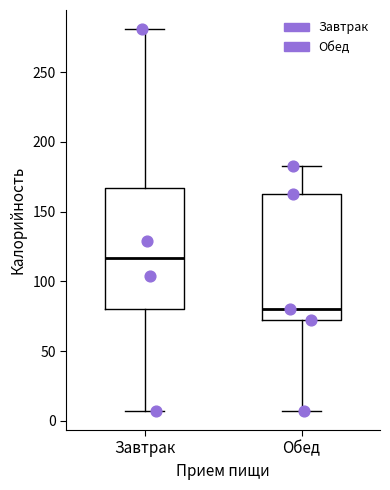

Reading left to right, read every box against the y-axis: the position of its median line, the range the box covers, and the ends of its whiskers. The values are not printed on the chart, so give them approximately, as read against the axis.

Завтрак: median 115, box 80 to 165, whiskers 5 to 280
Обед: median 80, box 70 to 165, whiskers 5 to 185